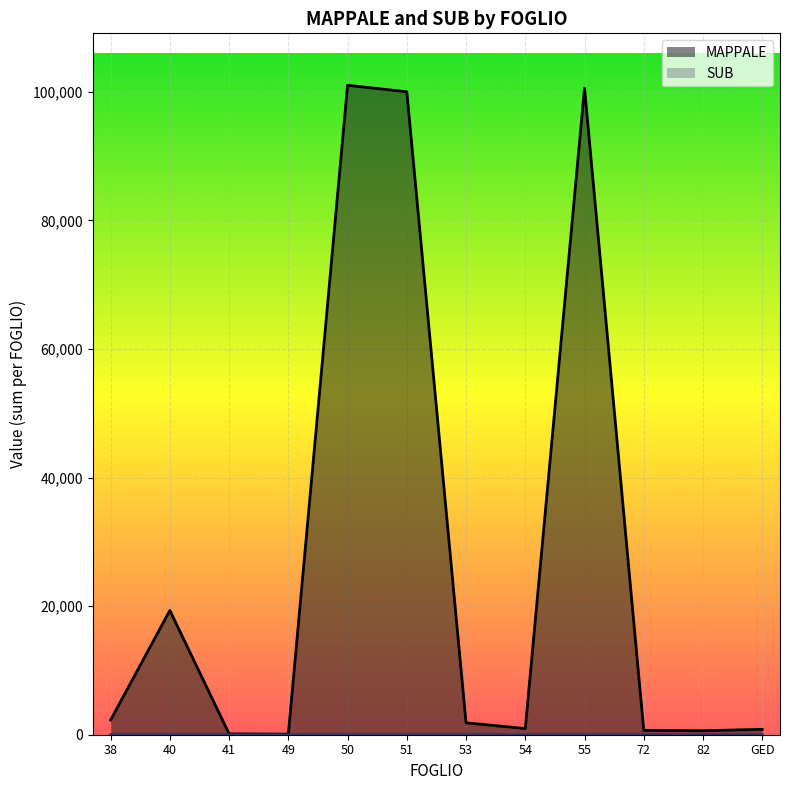

What is the label of the 2nd point from the right?

82